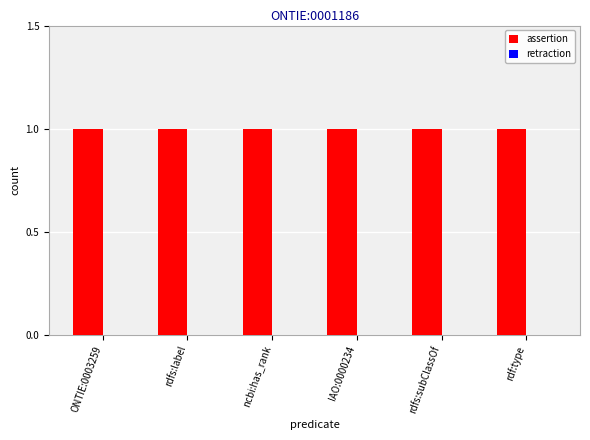

What is the sum of all assertion values?

6